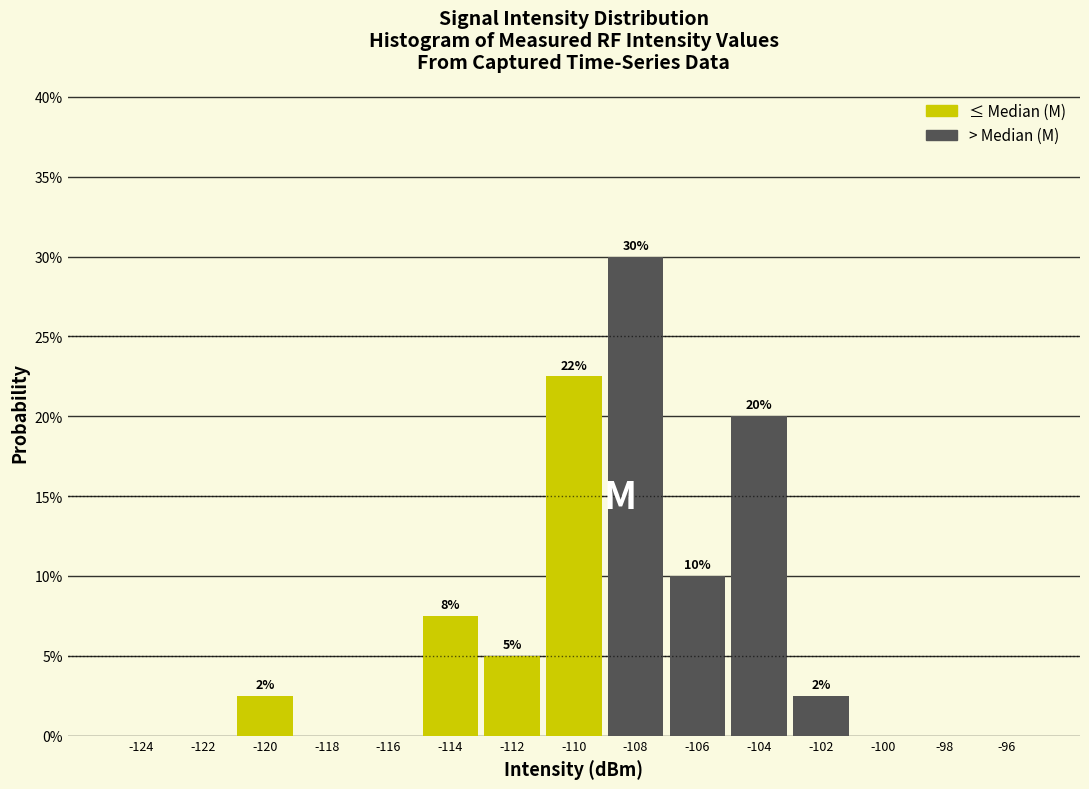

Which range on the x-axis has the tallest bar?

-109 to -107